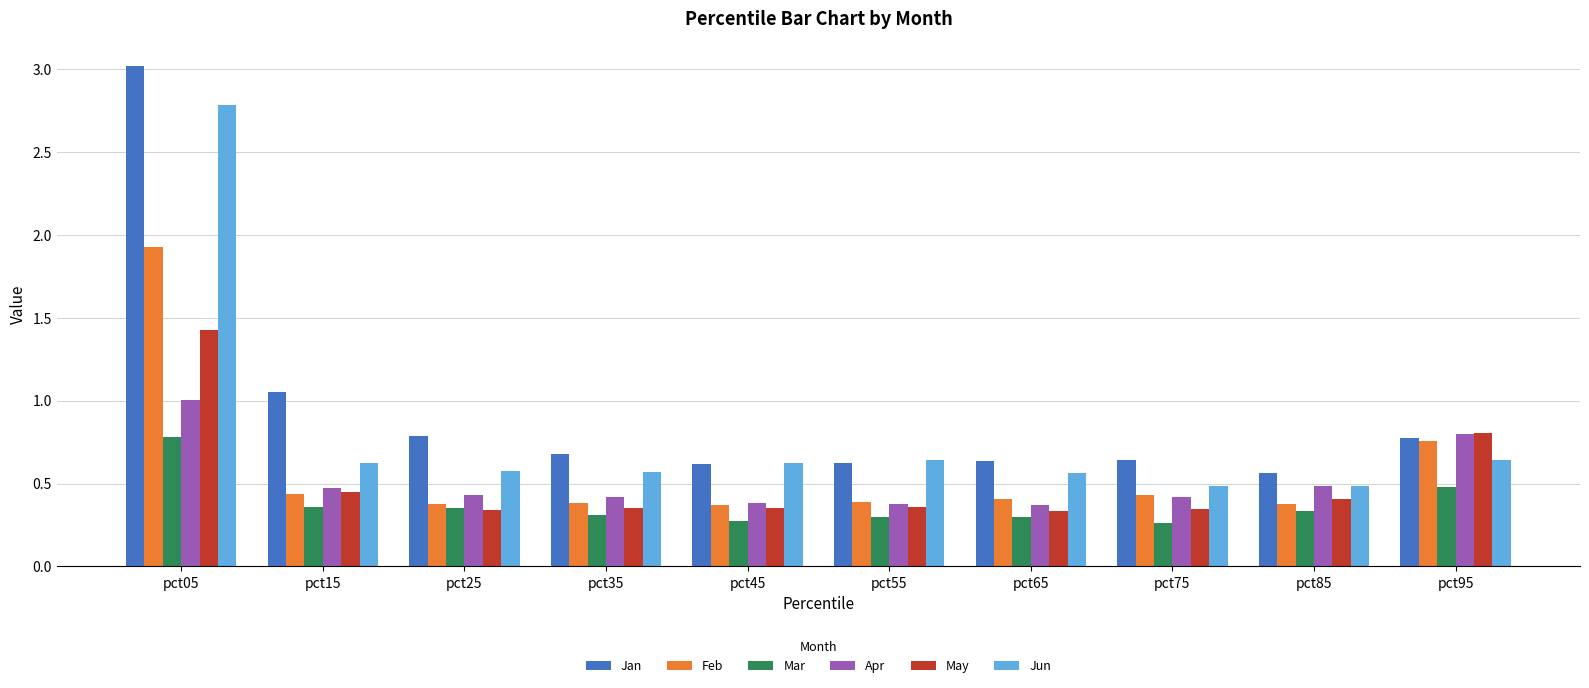

Which series has the widest spread of values?

Jan